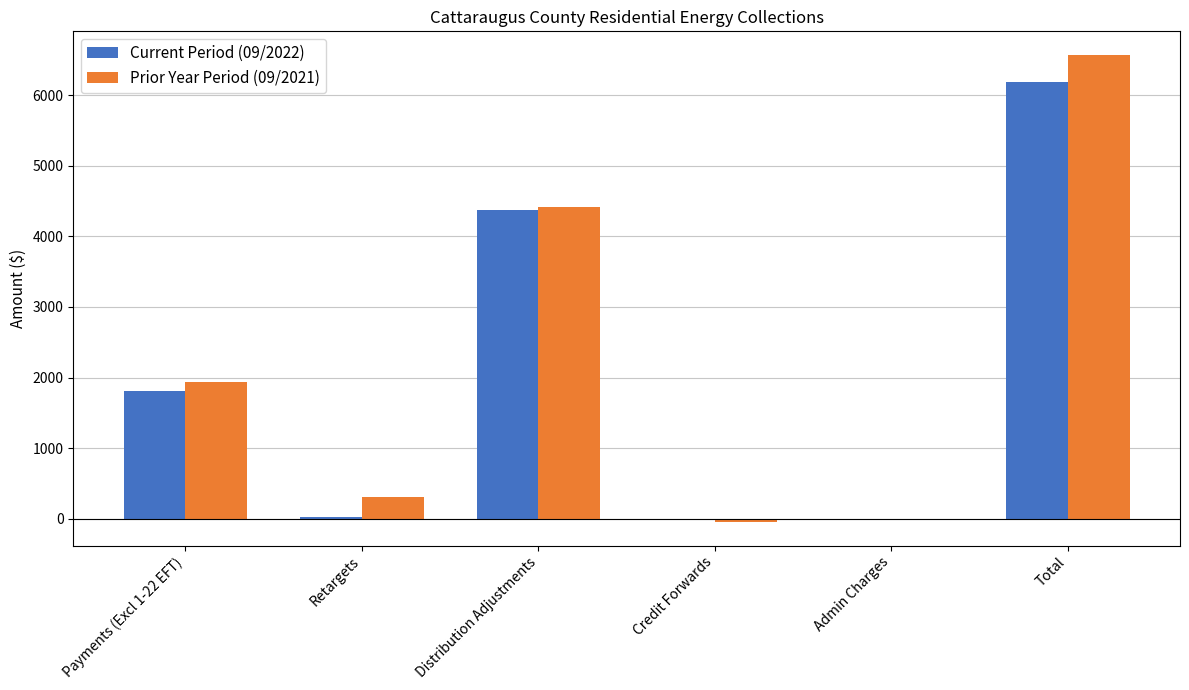

At which category is the sum across all series the highest?

Total